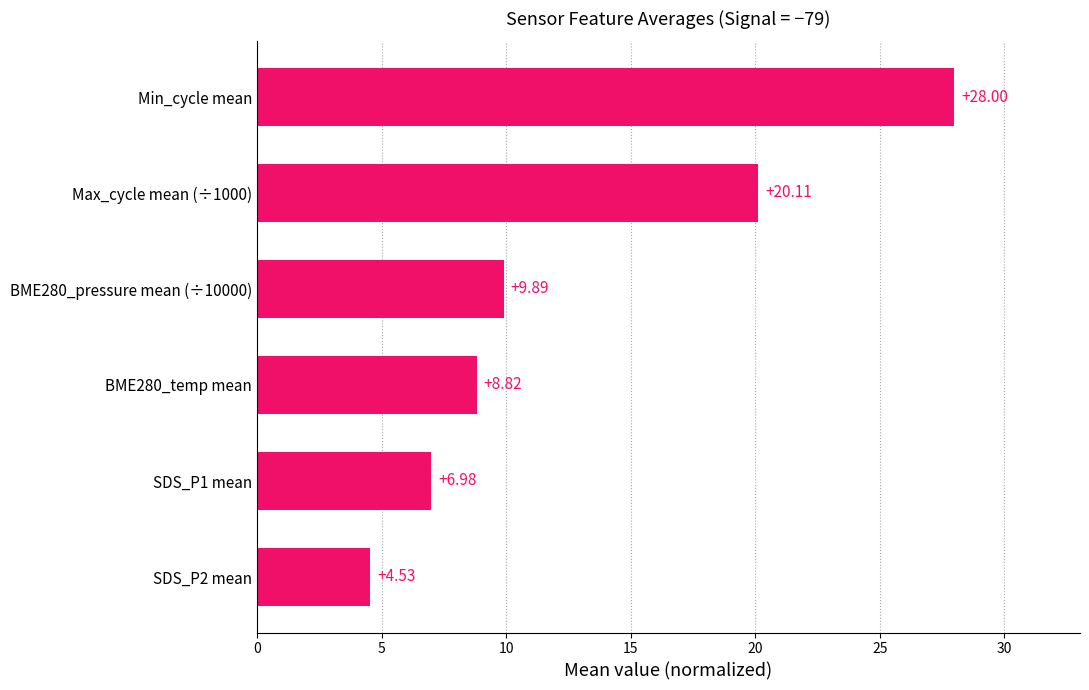

List the labels in order of value, smallest first.

SDS_P2 mean, SDS_P1 mean, BME280_temp mean, BME280_pressure mean (÷10000), Max_cycle mean (÷1000), Min_cycle mean